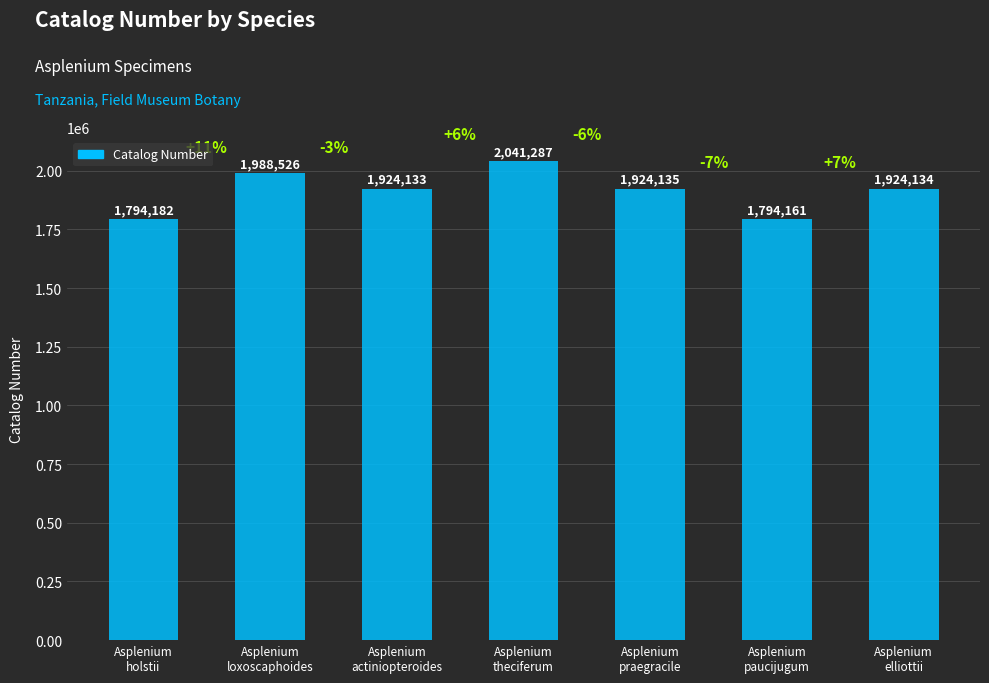

What is the greatest value displayed?

2041287